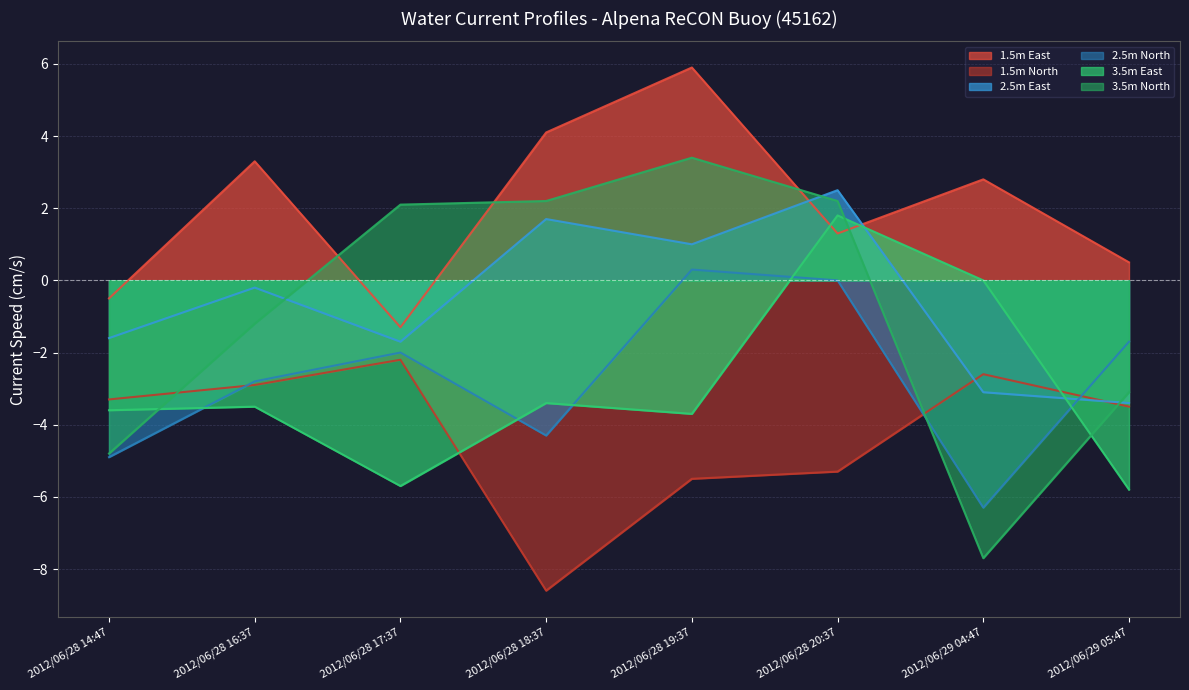

At which category is the sum across all series the highest?

2012/06/28 20:37